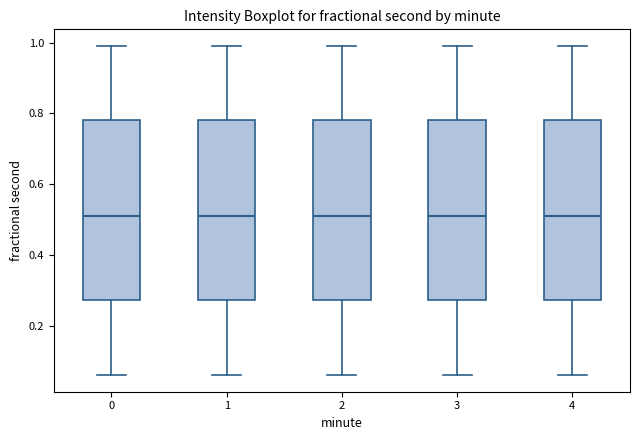

Reading left to right, transcribe this box plot: for each box, give where its median line is, the range the box spans, and where its two whiskers end, as read against the y-axis. The values are not printed on the chart, so give them approximately, as read against the axis.

0: median 0.52, box 0.28 to 0.78, whiskers 0.06 to 1.00
1: median 0.52, box 0.28 to 0.78, whiskers 0.06 to 1.00
2: median 0.52, box 0.28 to 0.78, whiskers 0.06 to 1.00
3: median 0.52, box 0.28 to 0.78, whiskers 0.06 to 1.00
4: median 0.52, box 0.28 to 0.78, whiskers 0.06 to 1.00